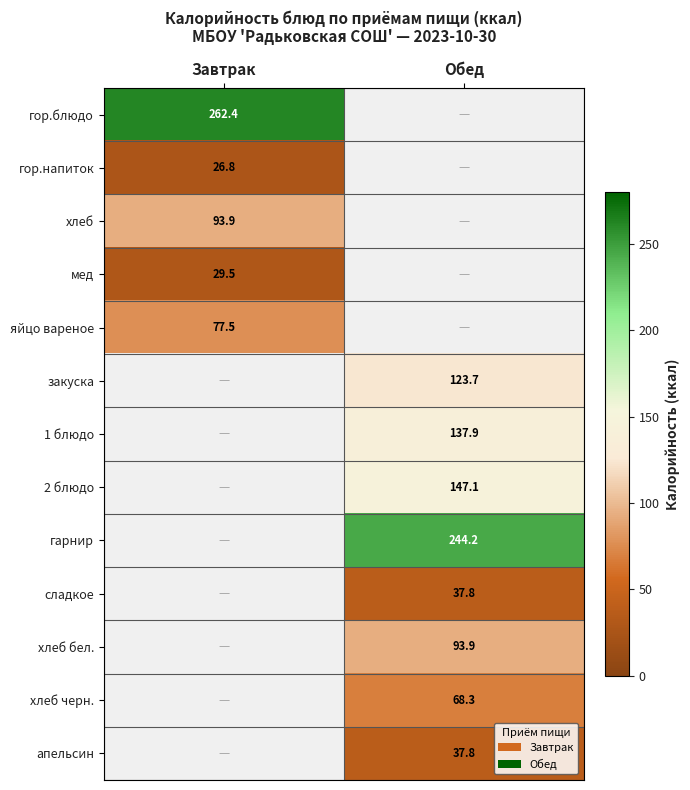

Is it true that гор.напиток equals 43.6 at Завтрак?

False